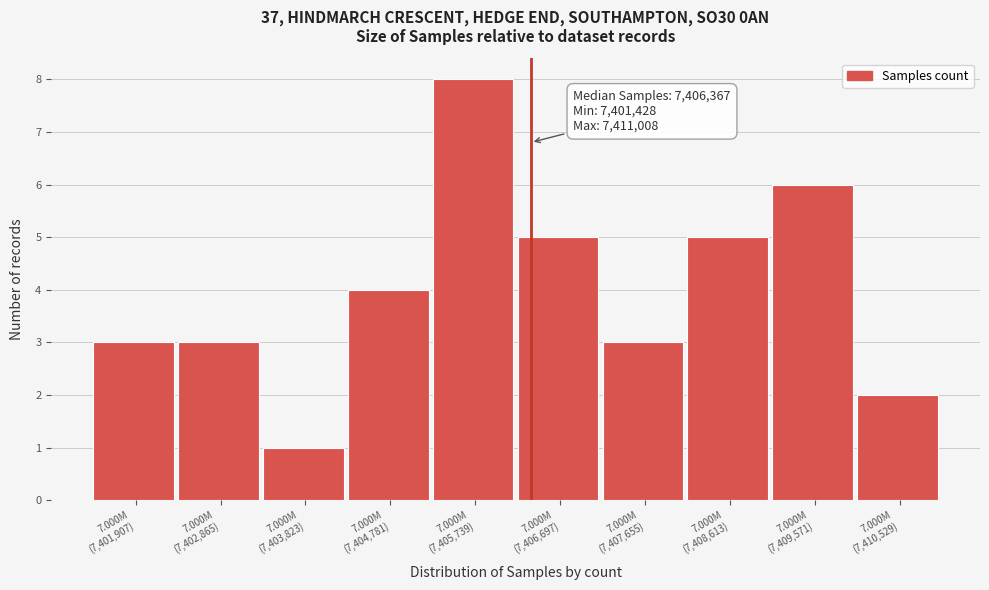

Reading right to left, what are all the values shown in this chart?

2	6	5	3	5	8	4	1	3	3